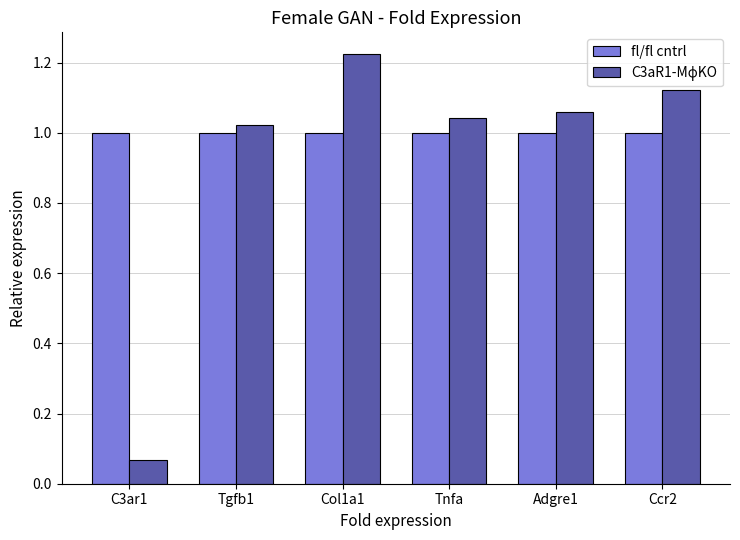

What is the difference between the highest and lowest values at C3ar1?

0.9